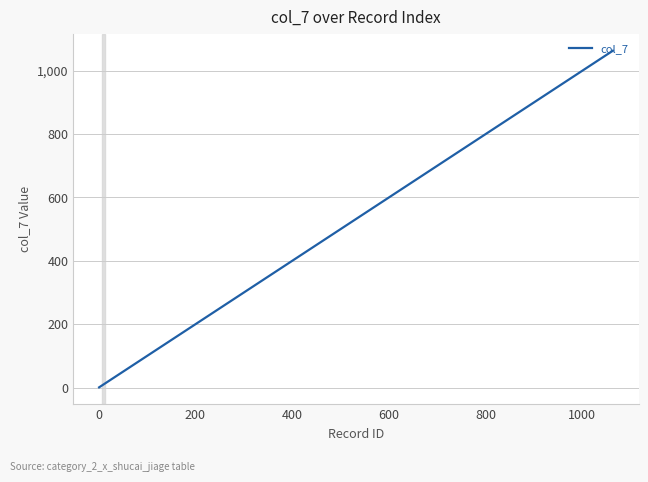

What is the difference between the maximum and minimum values?

1062